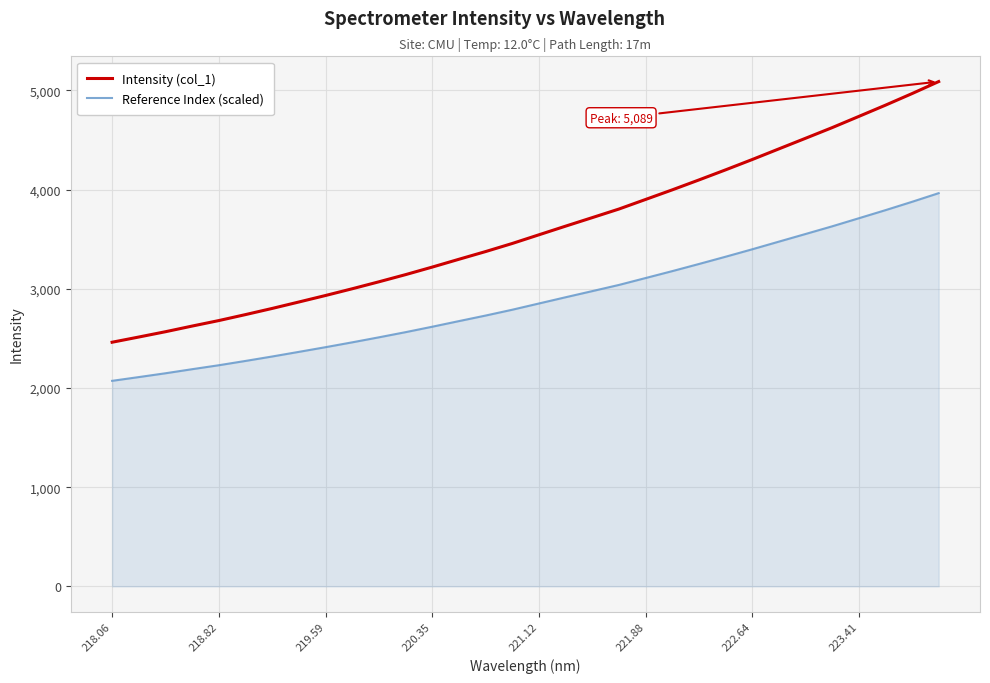

How many values in the Intensity (col_1) series exceed 3544?

16